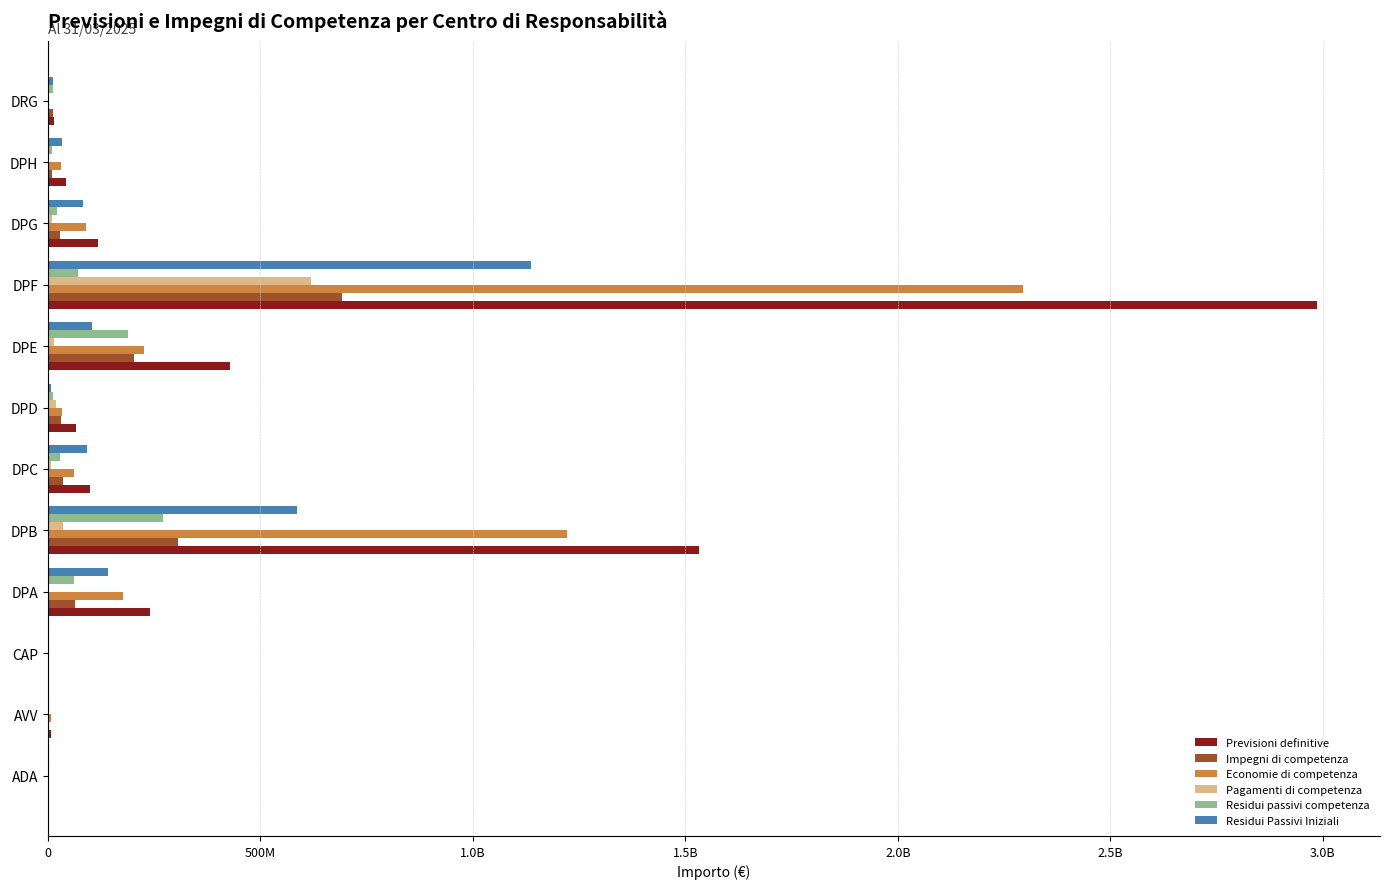

At how many categories does at least one series exceed 363207082?

3